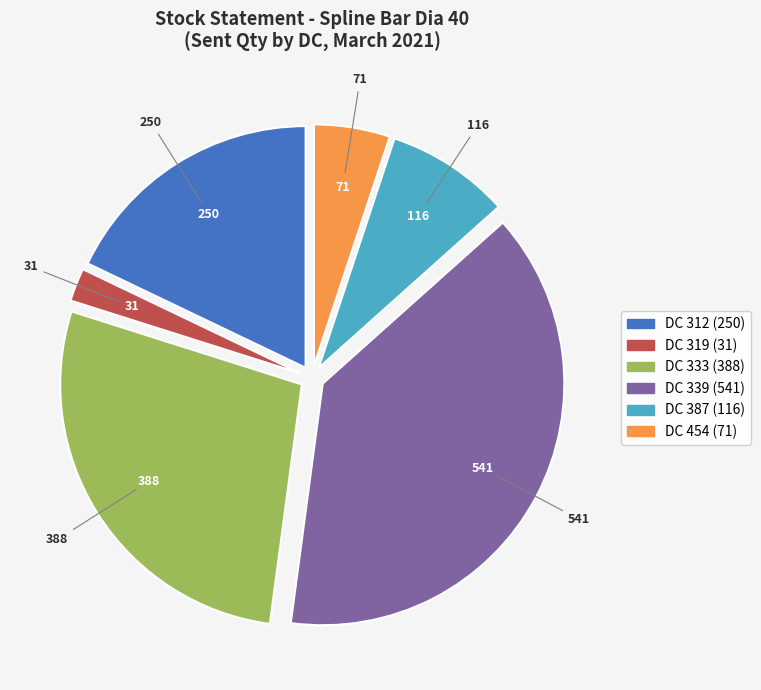

Approximately how many times larger is the value at DC 454 (71) compared to DC 319 (31)?

2.3